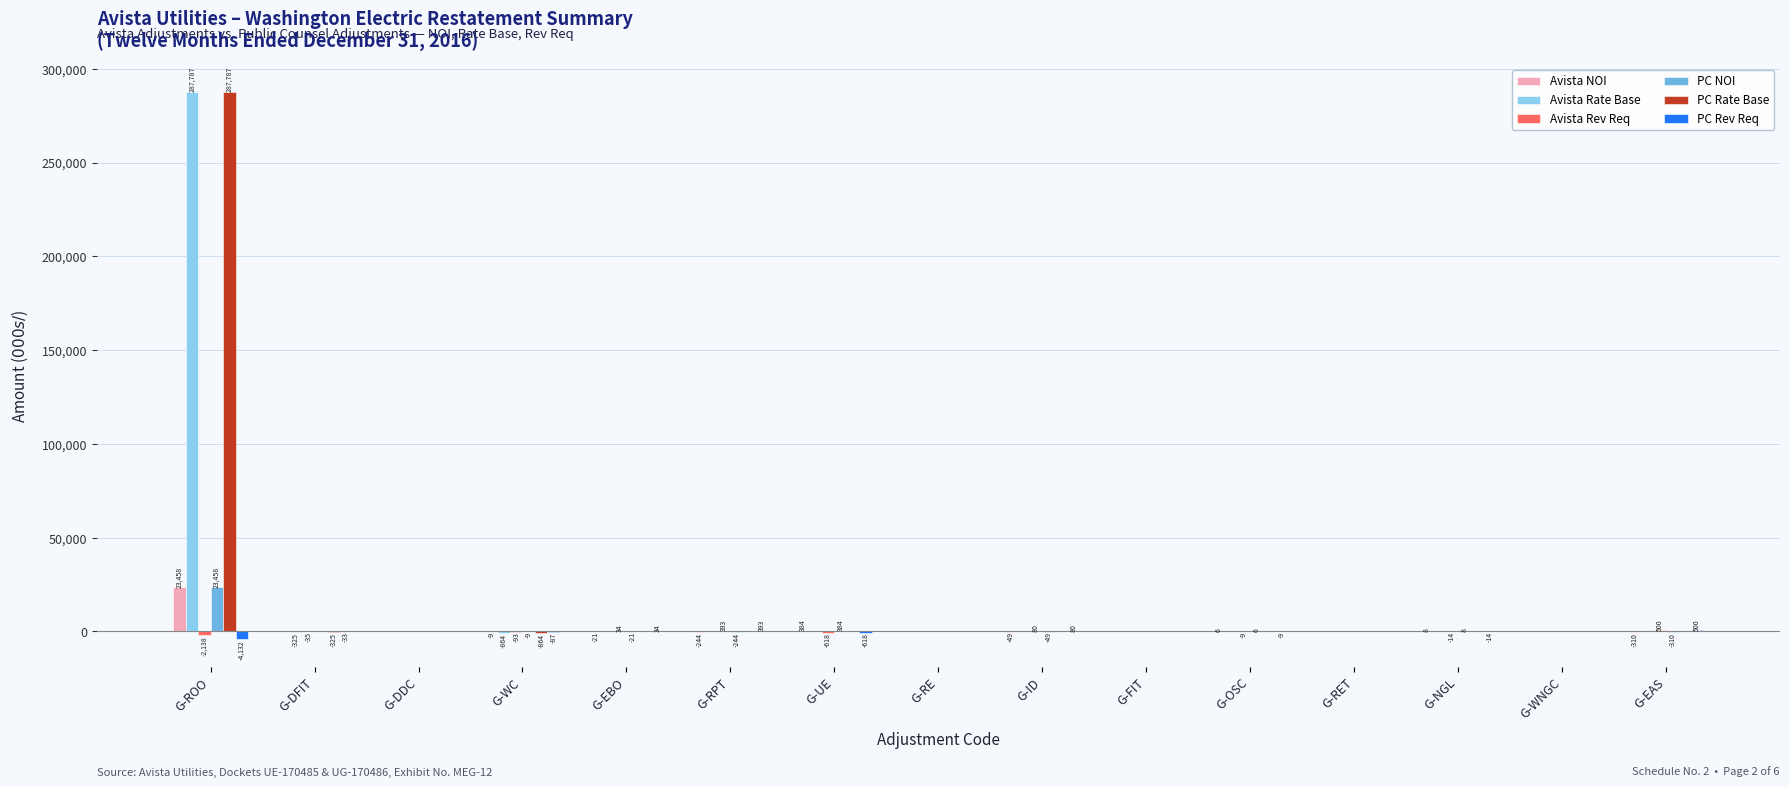

What is the sum of all PC Rate Base values?

286598.0